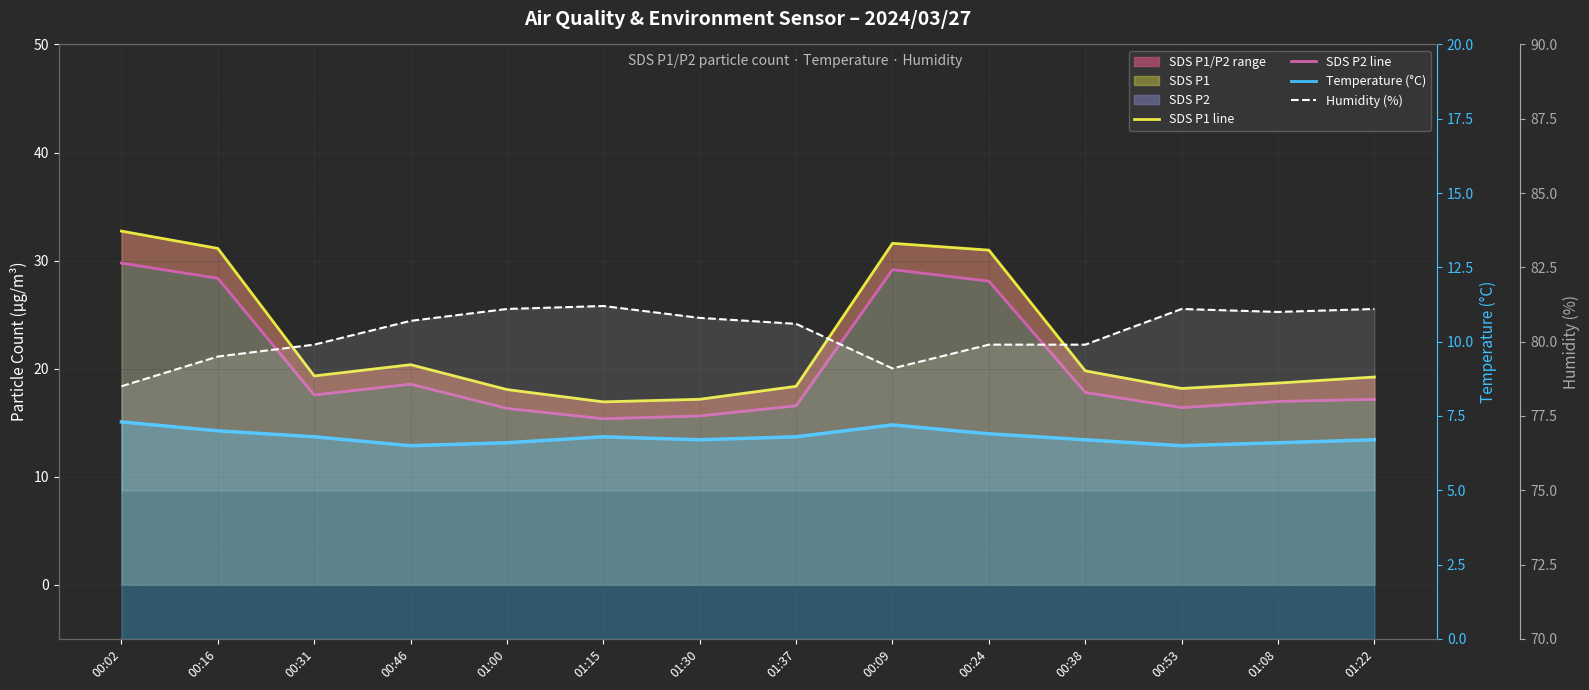

In Temperature (°C), how many points are higher than both neighbors (excluding endpoints)?

2